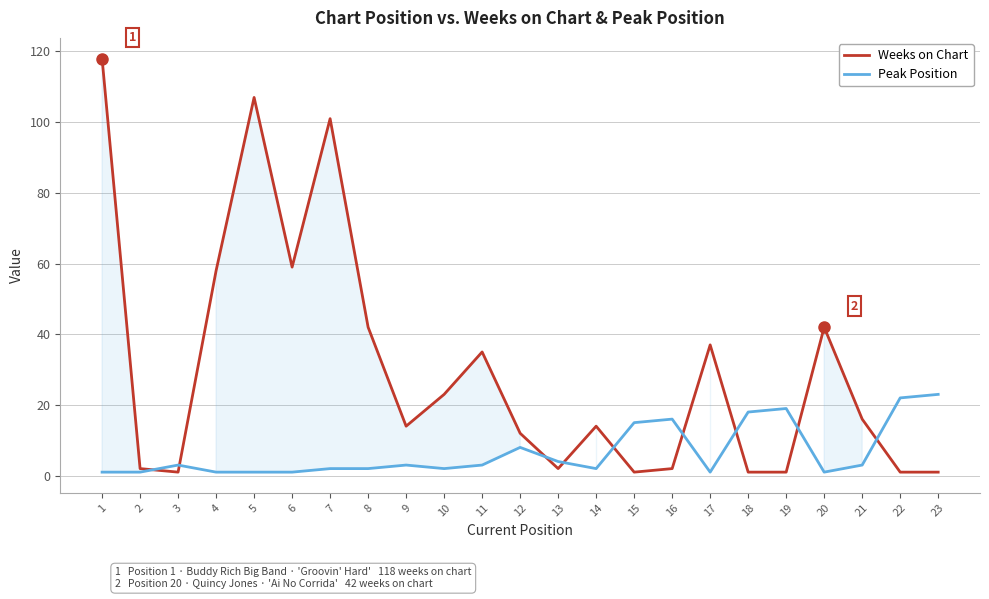

At which category does Weeks on Chart reach its first local peak?

5